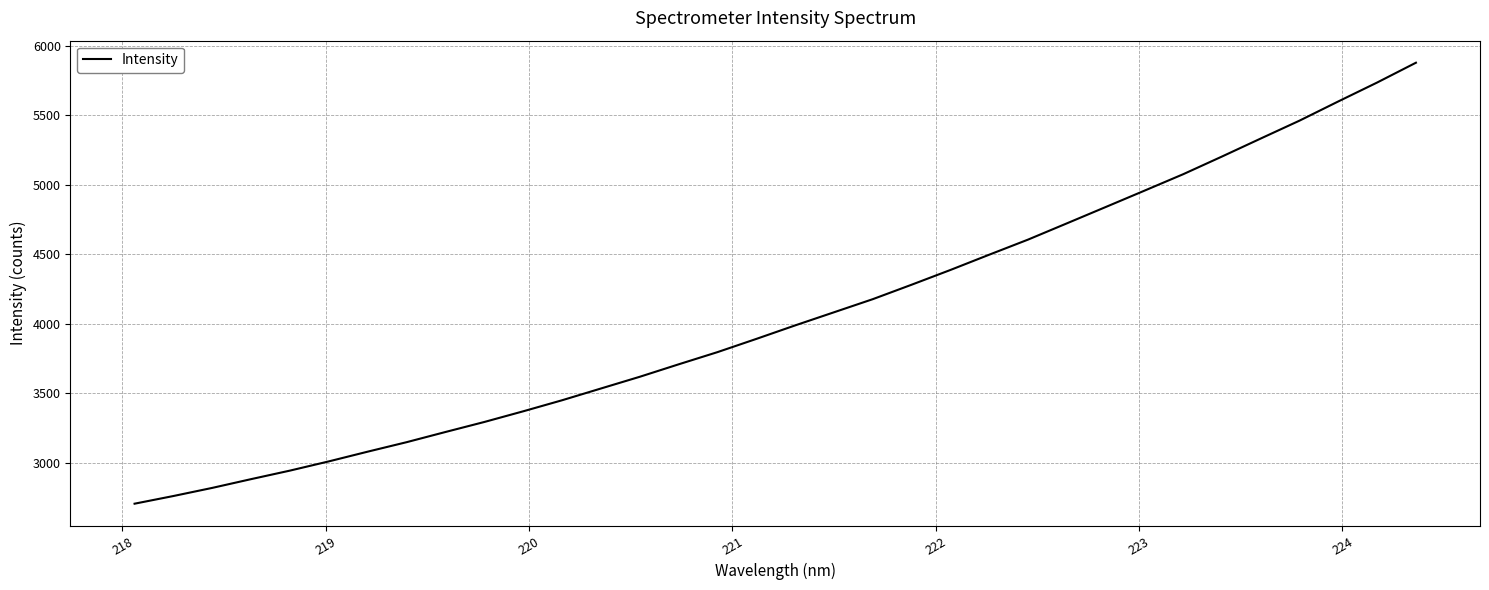

What is the minimum value shown in the chart?

2704.3